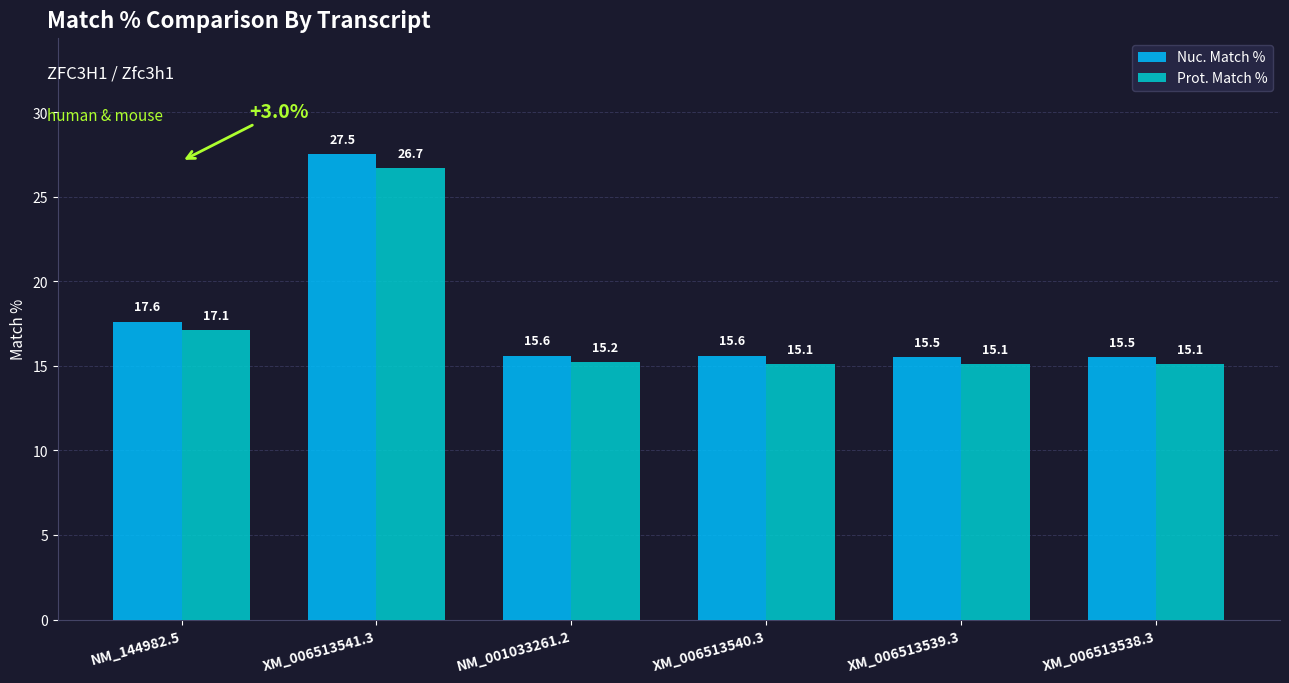

What position from the left is XM_006513539.3?

5